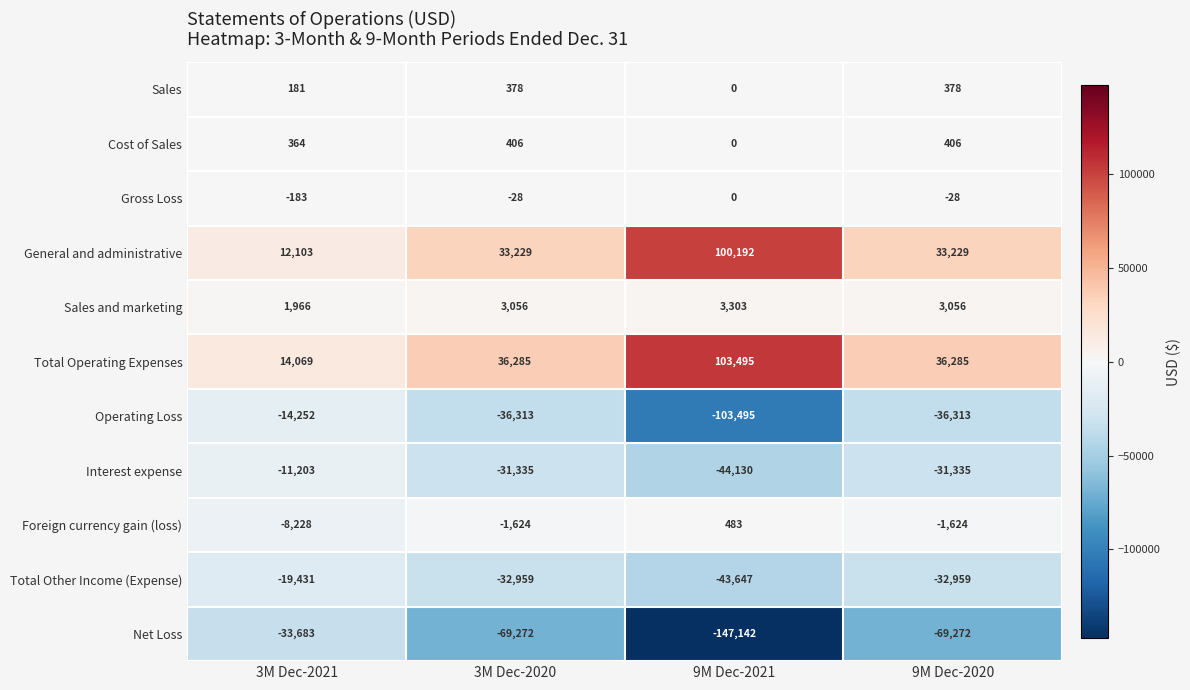

What is the total value across all series at 3M Dec-2020?

-98177